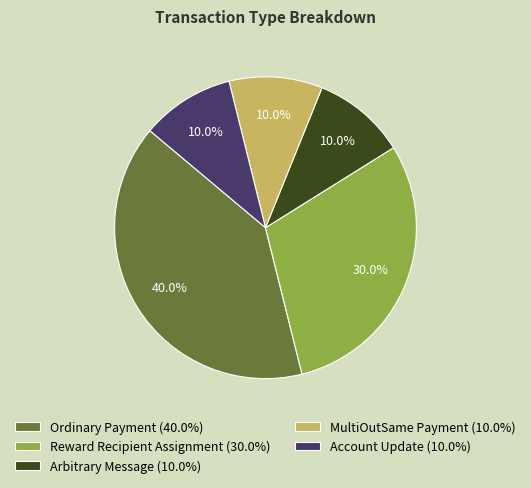

To the nearest percent, what is the combined percentage of Arbitrary Message and Account Update?

20%